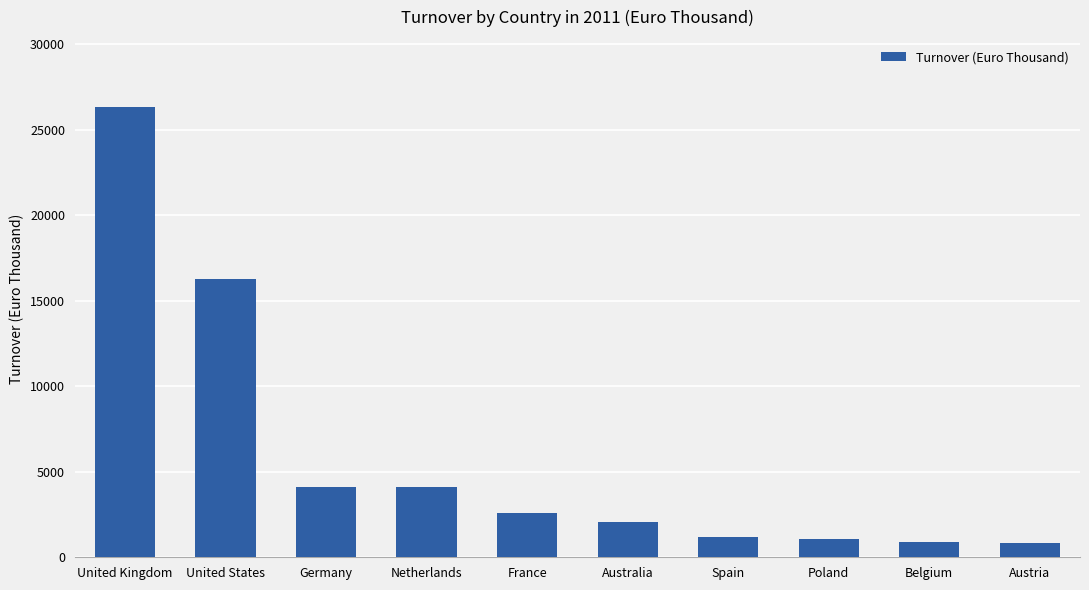

At which category does the chart reach its peak across all series?

United Kingdom